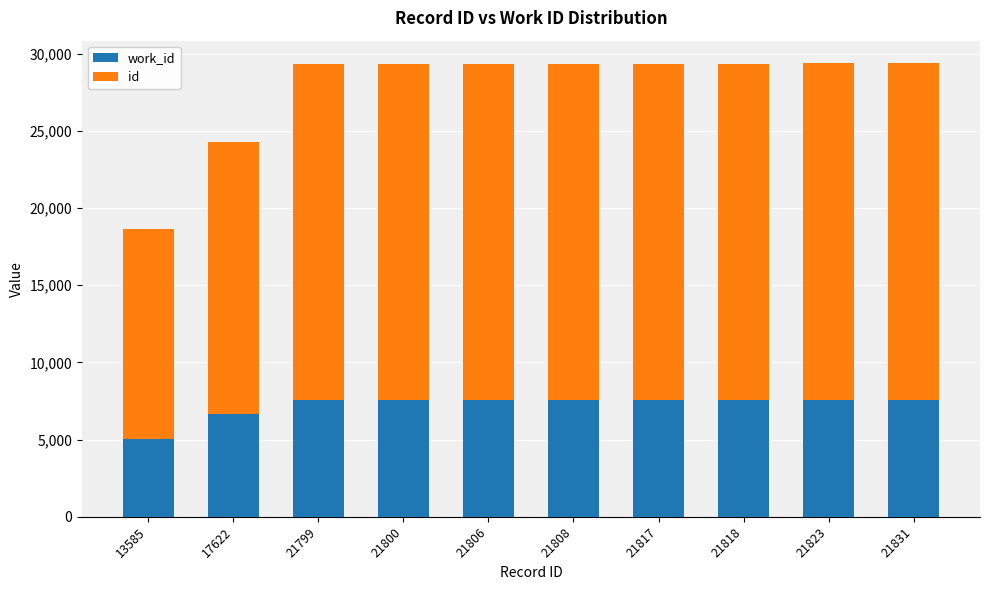

What is the difference between the maximum and minimum values in the id series?

8246